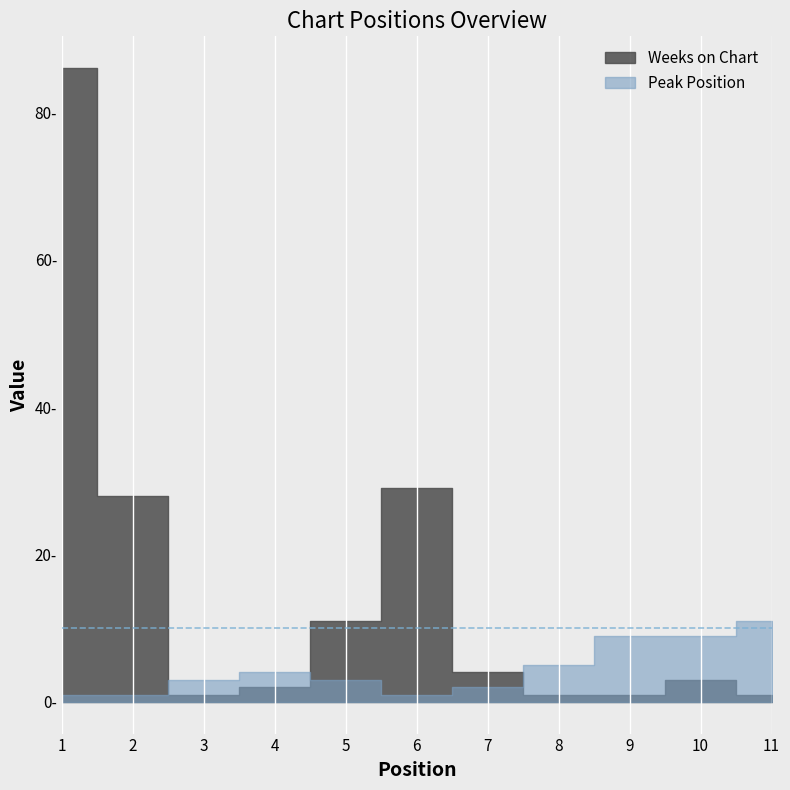

Is the value of Peak Position at 7 greater than the value of Weeks on Chart at 9?

Yes